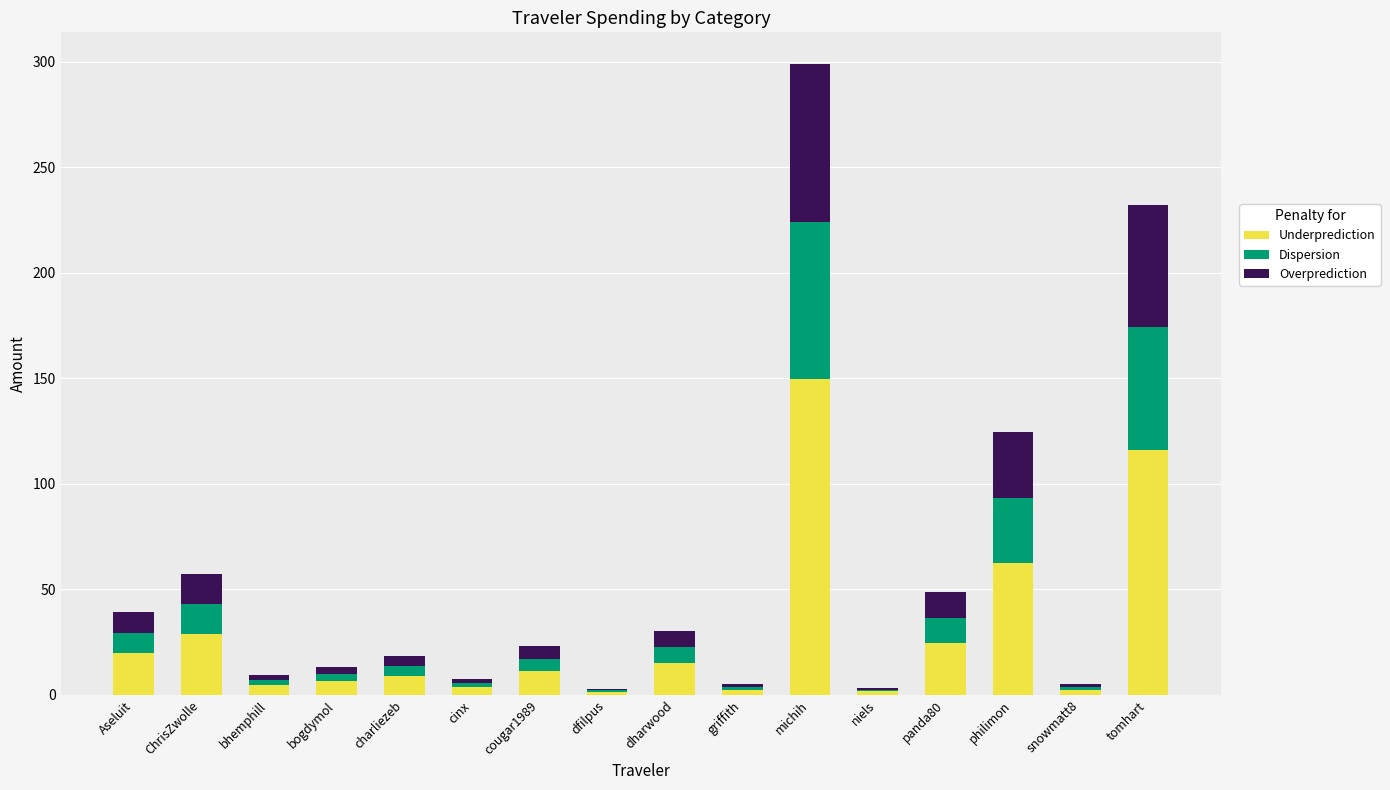

Is it true that Underprediction equals 15.2 at dharwood?

True